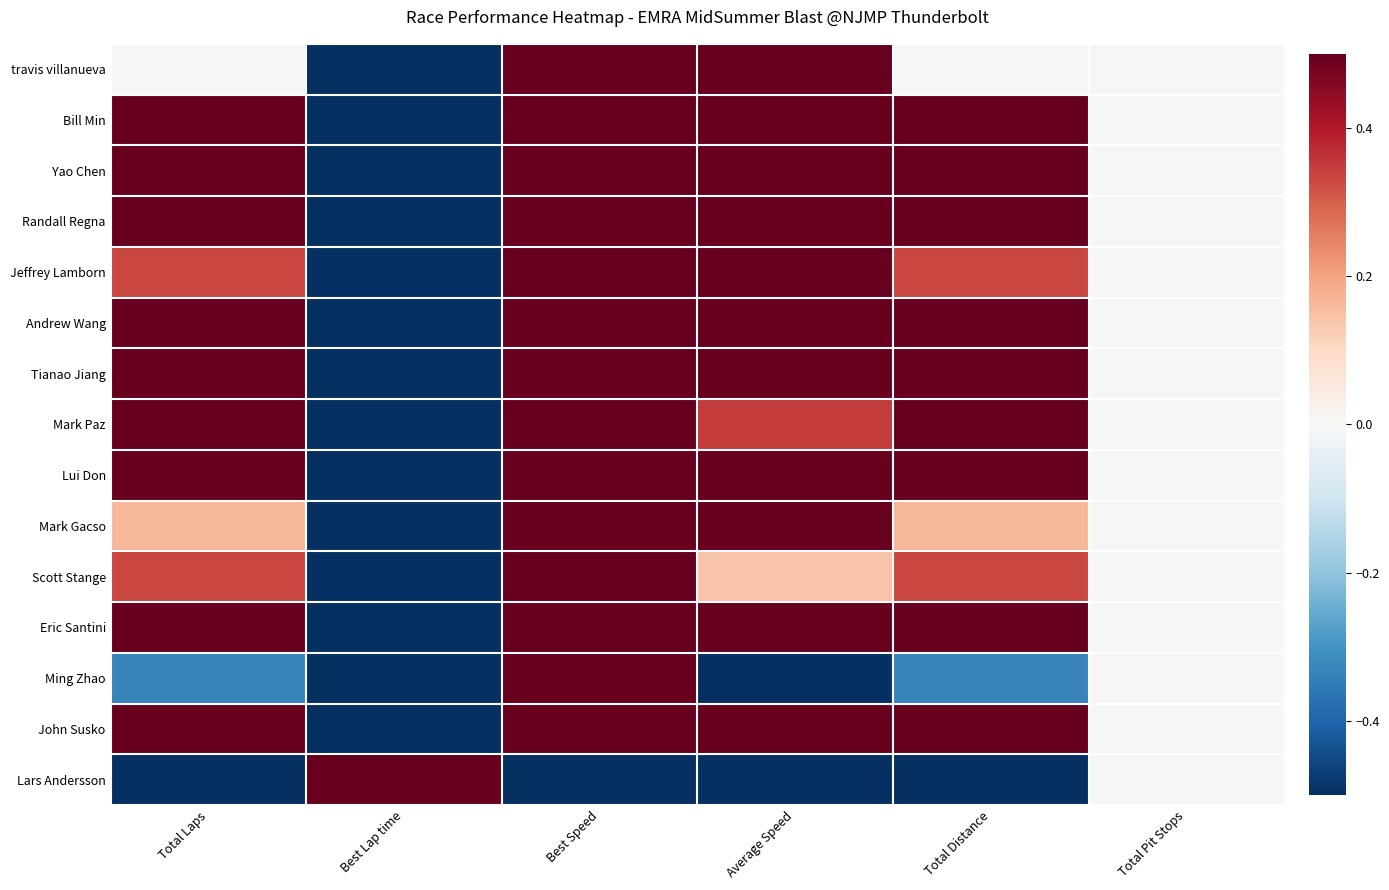

Which series changed the most between Total Laps and Average Speed?

travis villanueva